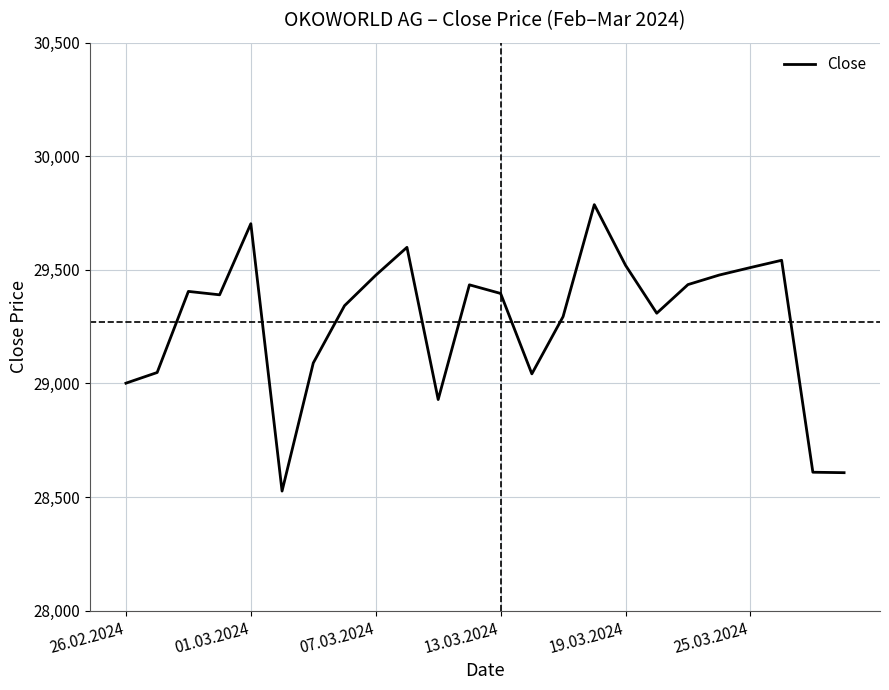

How many interior local valleys (lower than both neighbors) does the data have?

5